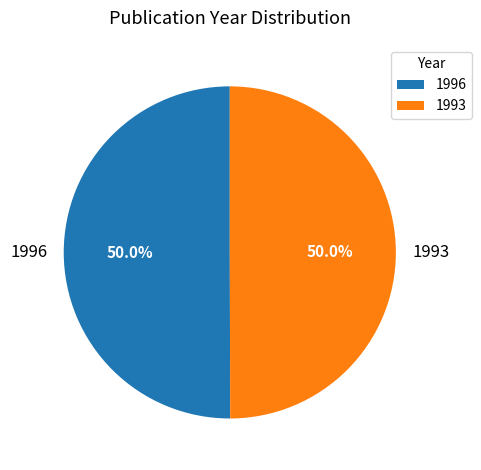

What is the ratio of the value at 1993 to the value at 1996?

1.0